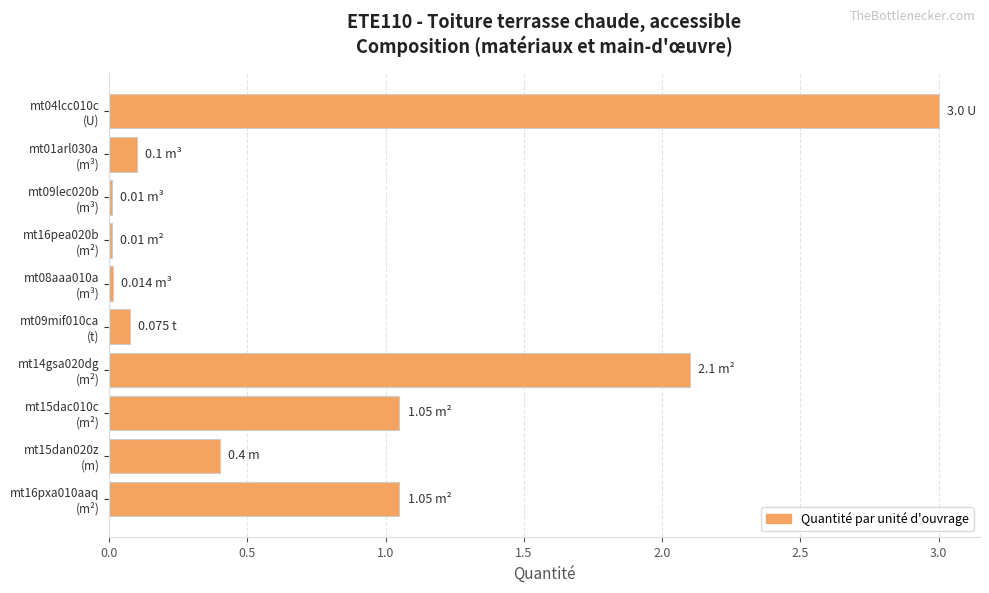

What is the sum of all values?

7.8